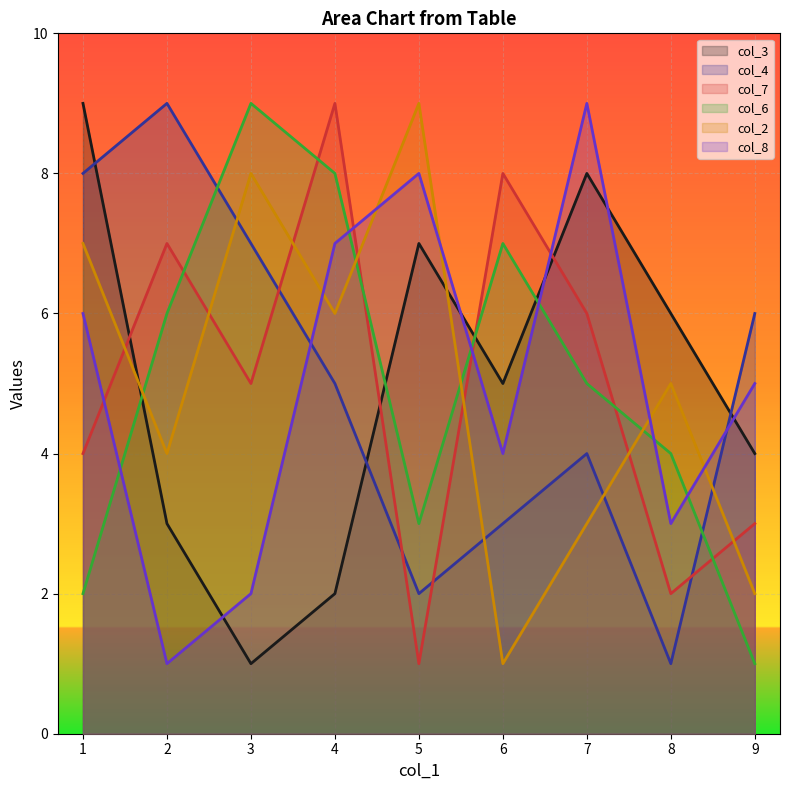

Rank the series at 5 from lowest to highest value.

col_7, col_4, col_6, col_3, col_8, col_2